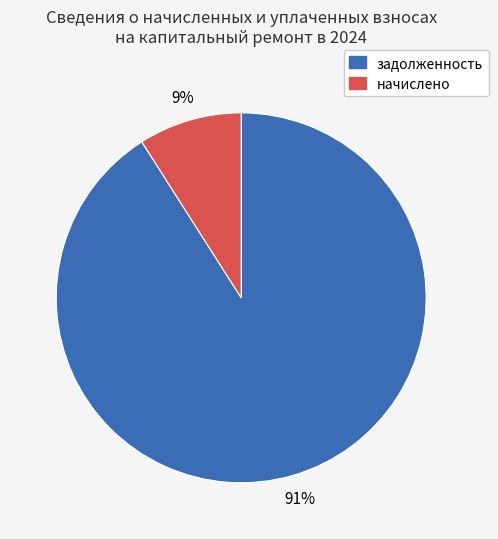

To the nearest percent, what is the difference between the largest and smallest slice percentages?

82%